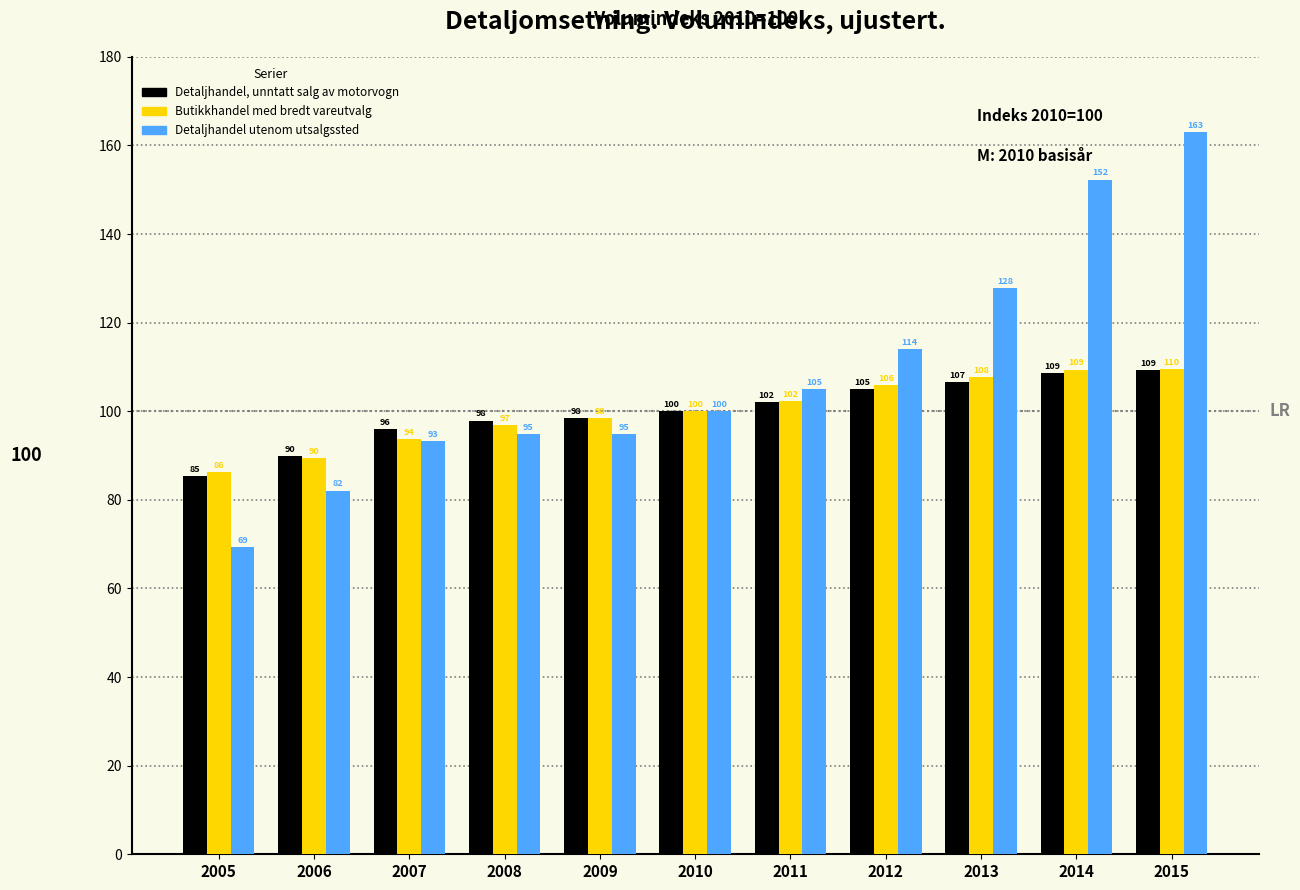

Is the value of Detaljhandel, unntatt salg av motorvogn at 2015 greater than the value of Butikkhandel med bredt vareutvalg at 2007?

Yes